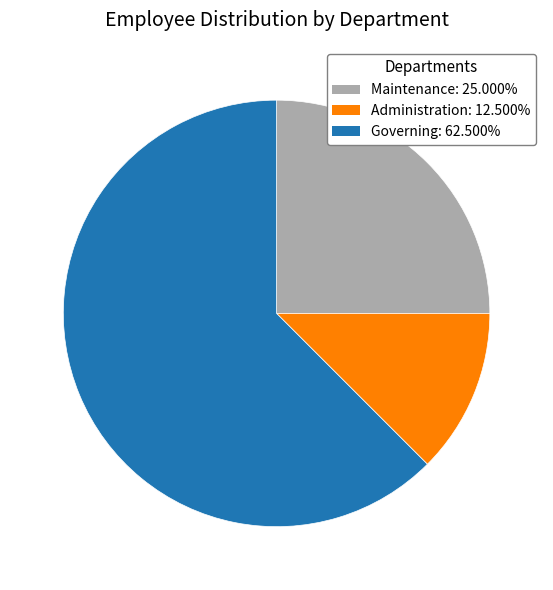

Count the number of slices in the pie.

3